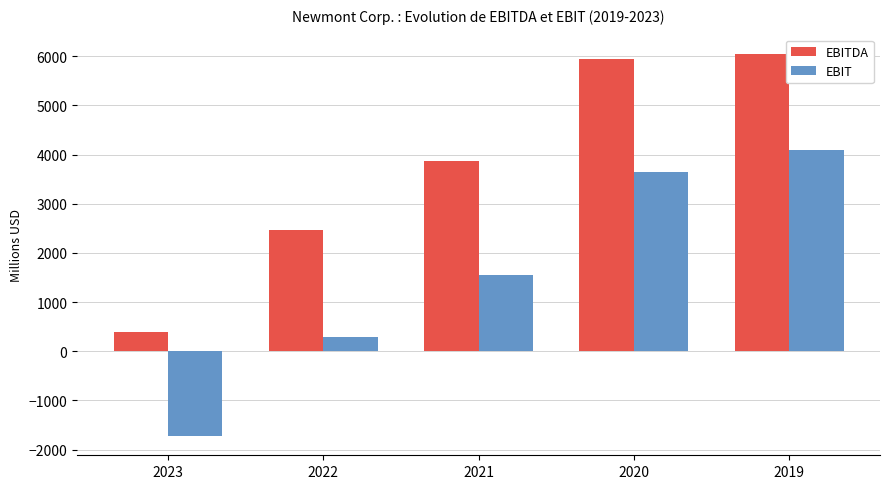

What is the difference between the second highest and second lowest values in the EBIT series?

3357